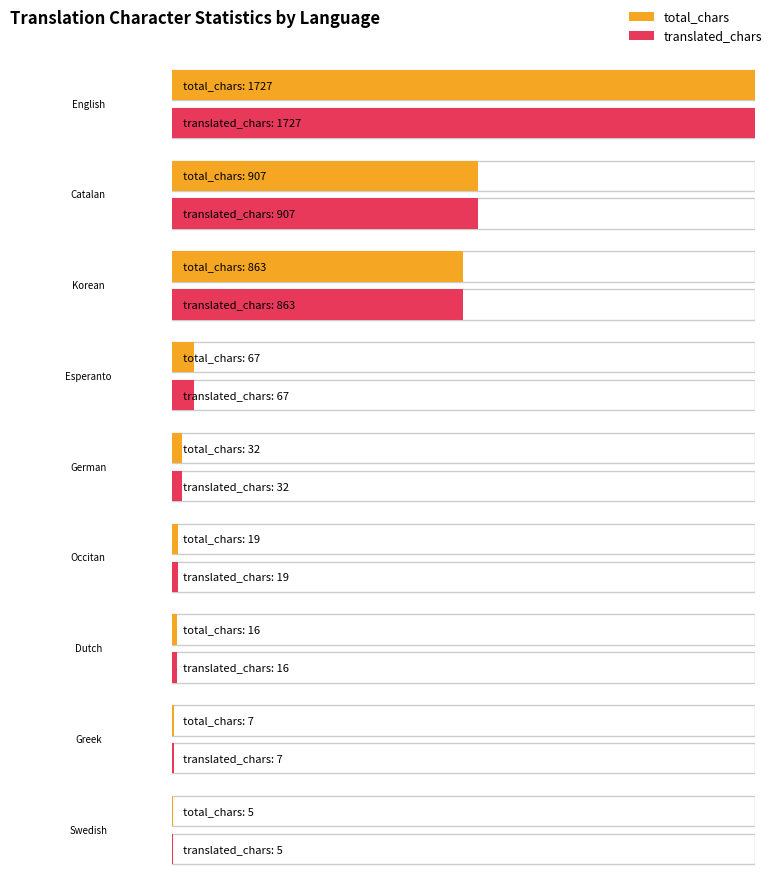

How many distinct data groups are displayed?

2